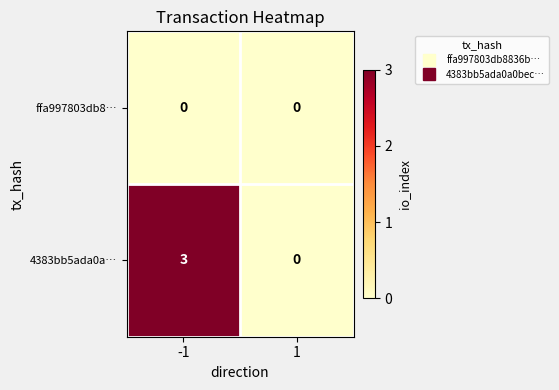

What is the maximum value for 4383bb5ada0a…?

3